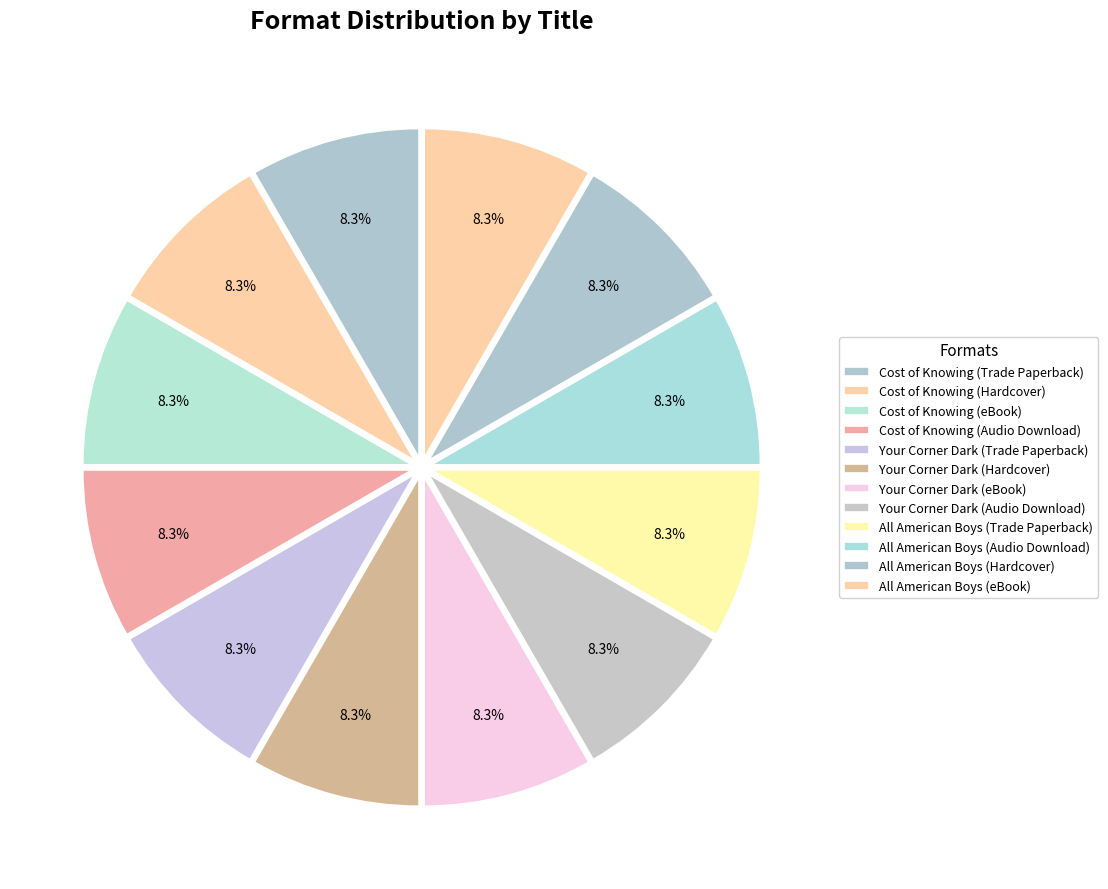

Is Your Corner Dark (Trade Paperback) the majority of the pie?

No